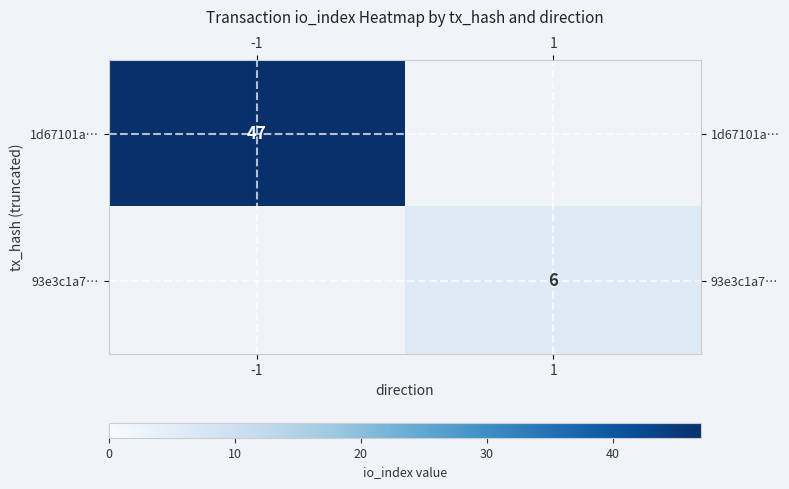

Is it true that 93e3c1a7… equals 6 at 1?

True